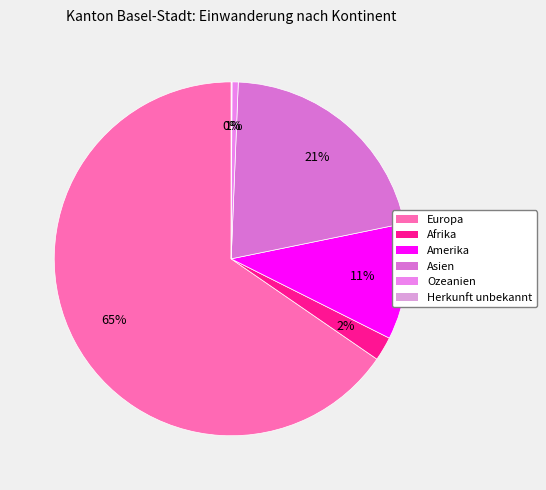

How many slices are in this pie chart?

6